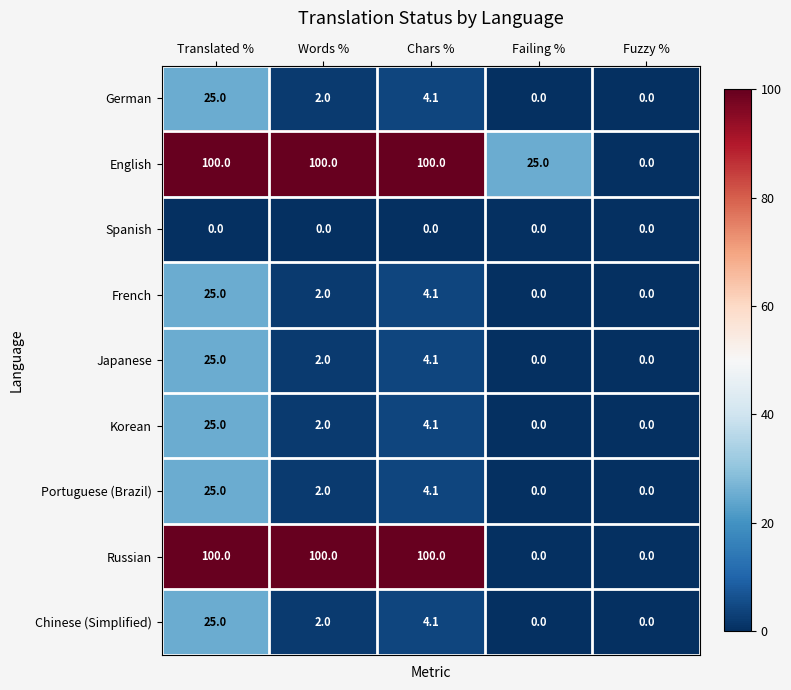

What is the maximum value shown in the chart?

100.0